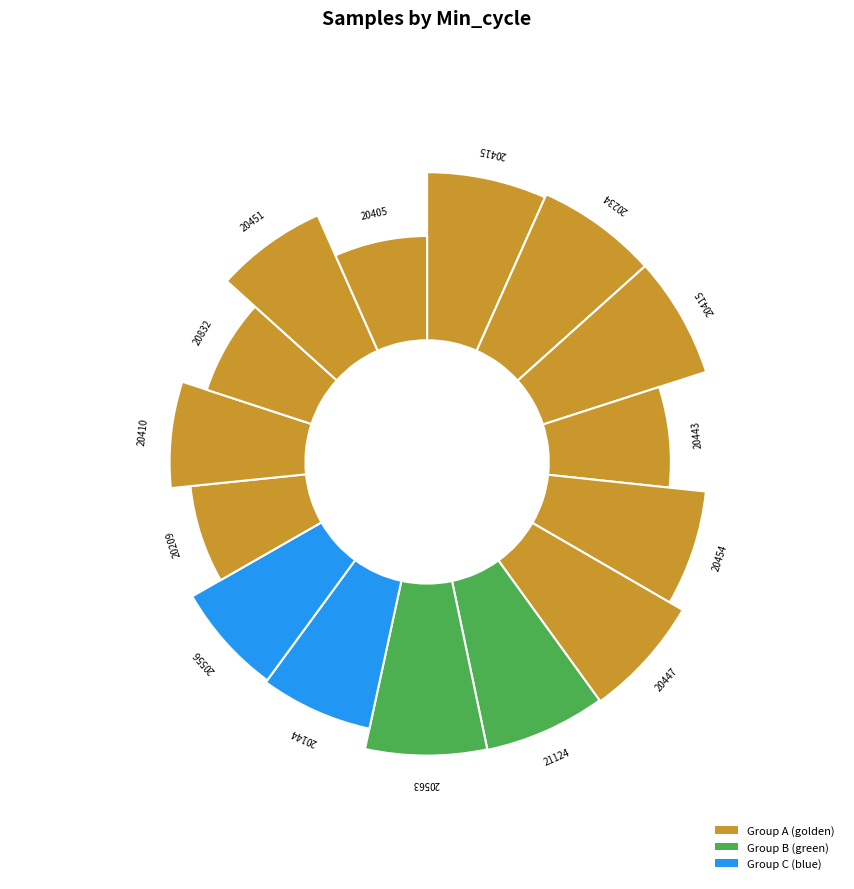

Is it true that 20405 is 7% of the pie?

True